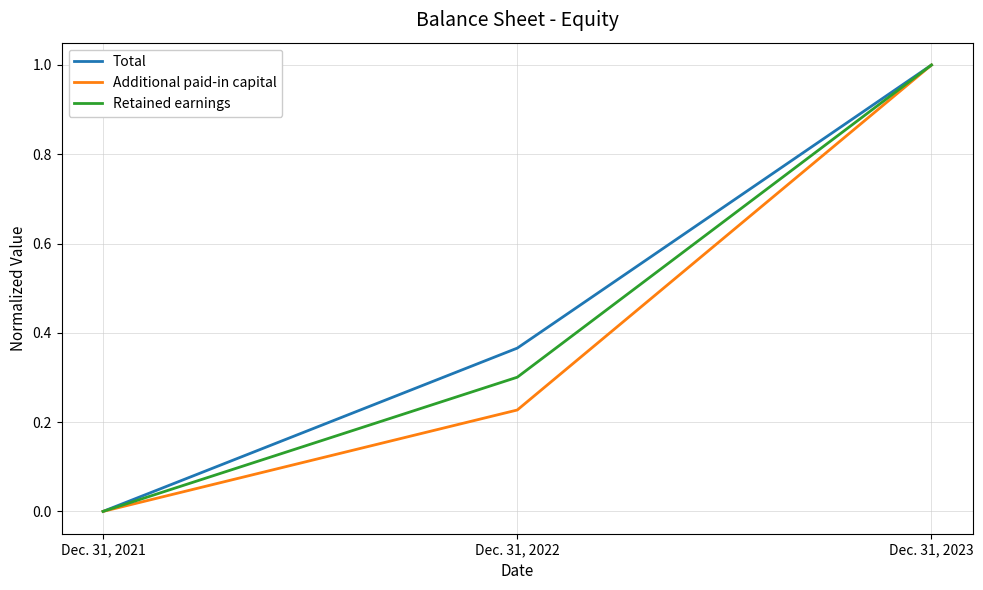

What is the difference between the maximum and minimum values in the Total series?

1.0